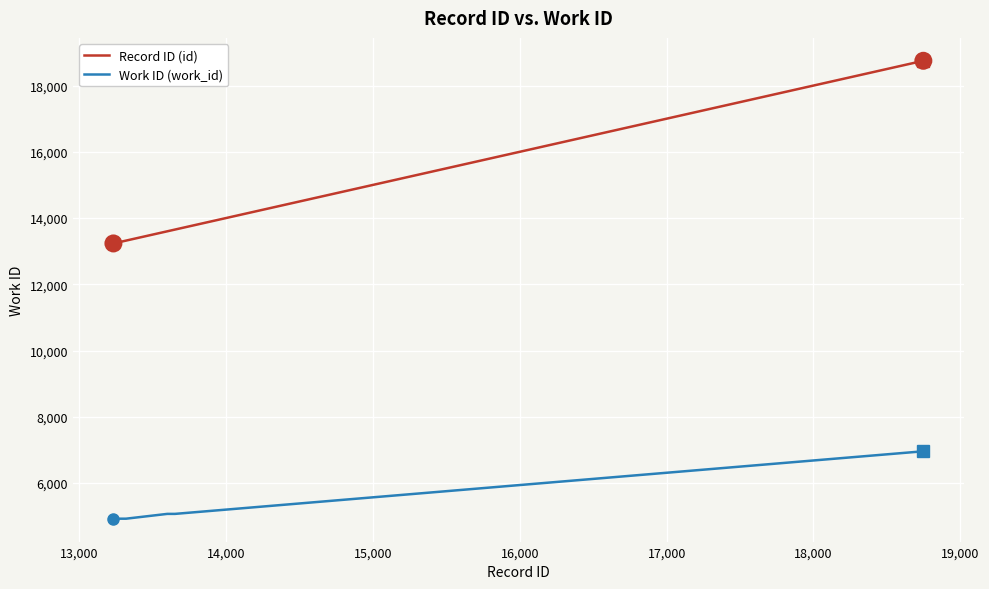

True or false: Record ID (id) and Work ID (work_id) intersect in this chart.

False